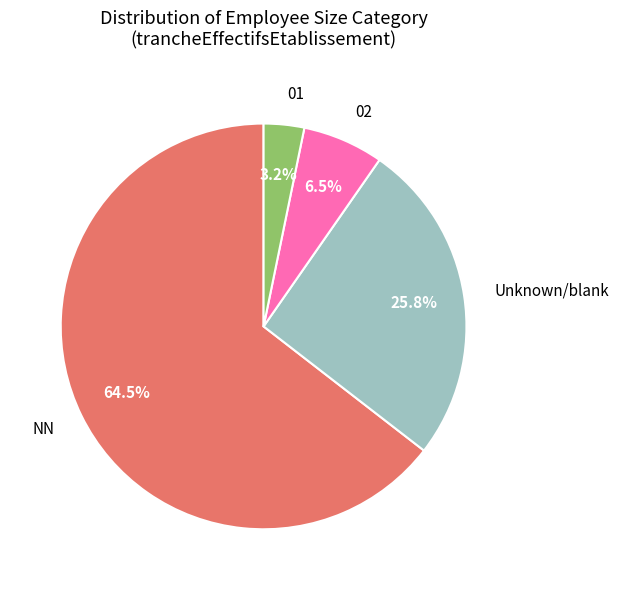

How much of the chart is everything except Unknown/blank?

74.2%